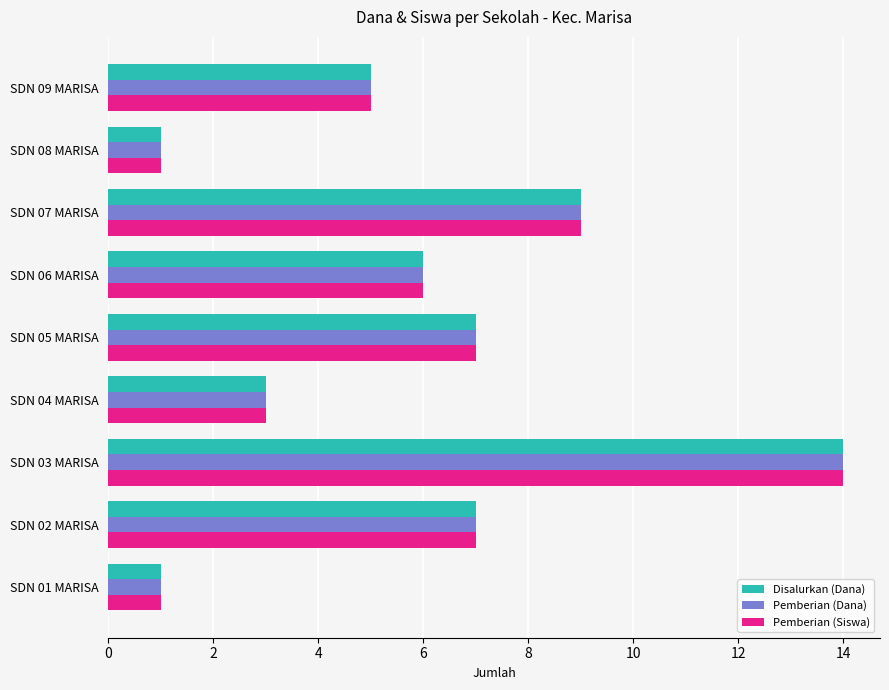

At which category is the sum across all series the highest?

SDN 03 MARISA